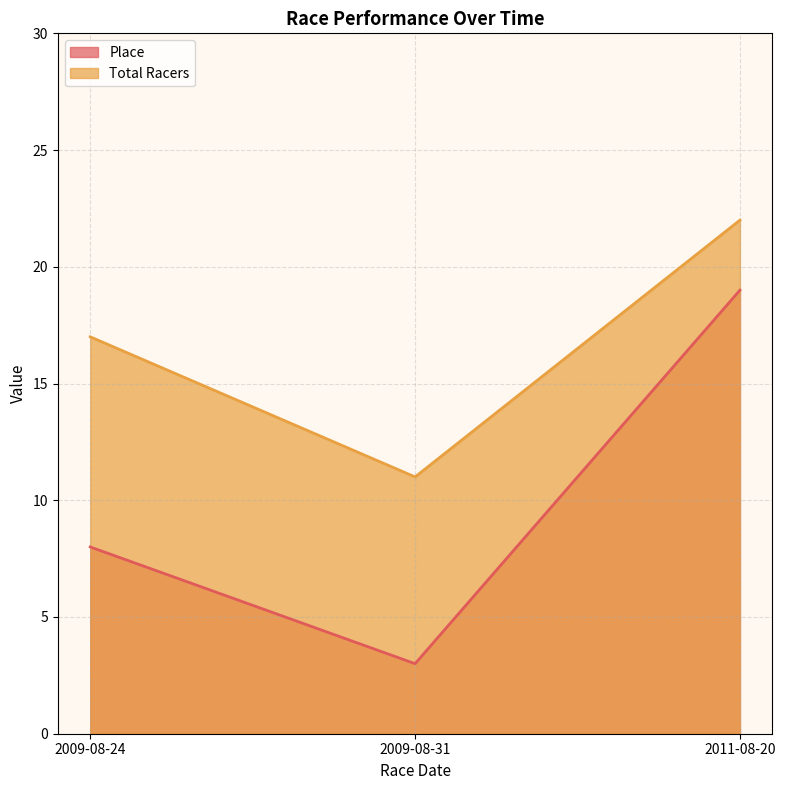

What is the maximum value for Total Racers?

22